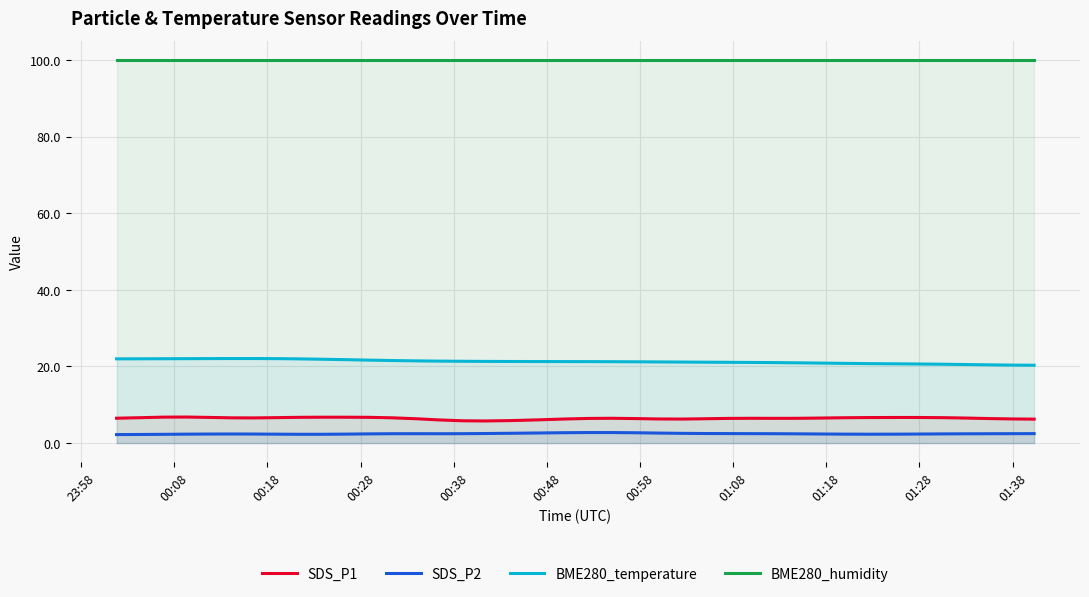

Which series has the largest total across all categories?

BME280_humidity